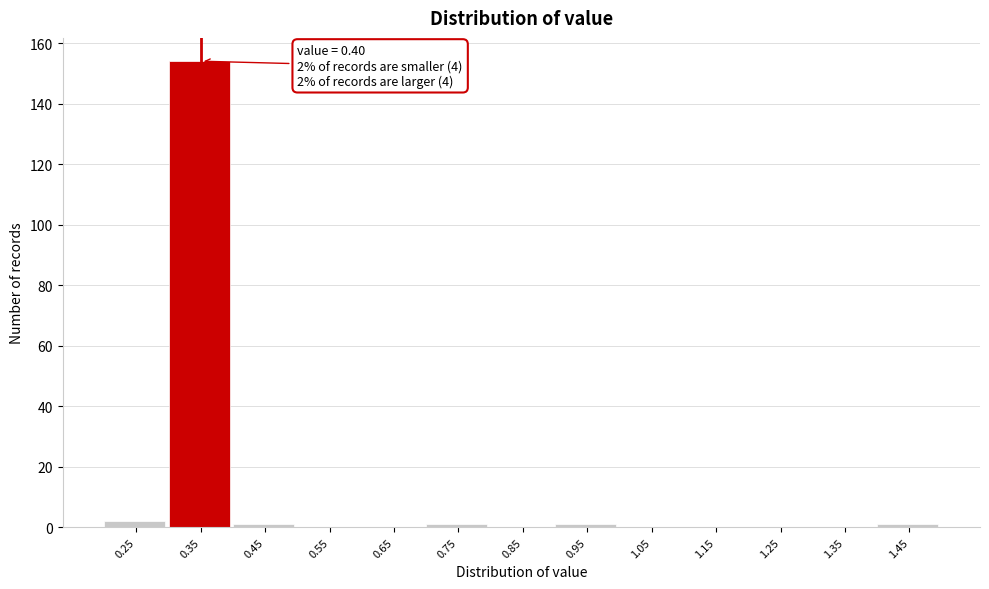

Reading right to left, extract all data points from this chart.

1.45=1	1.35=0	1.25=0	1.15=0	1.05=0	0.95=1	0.85=0	0.75=1	0.65=0	0.55=0	0.45=1	0.35=154	0.25=2